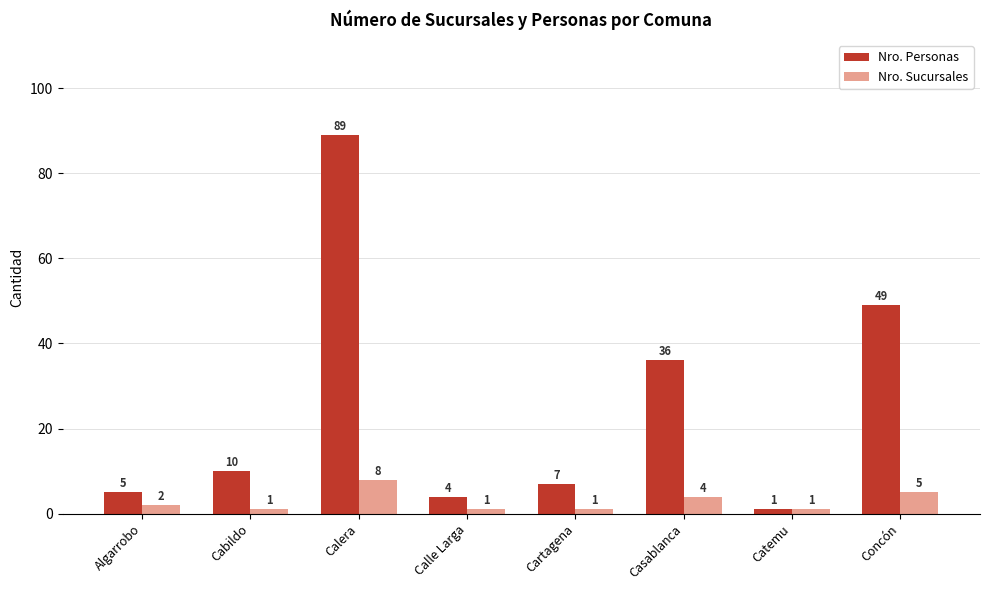

What is the difference between the highest and lowest values at Cabildo?

9